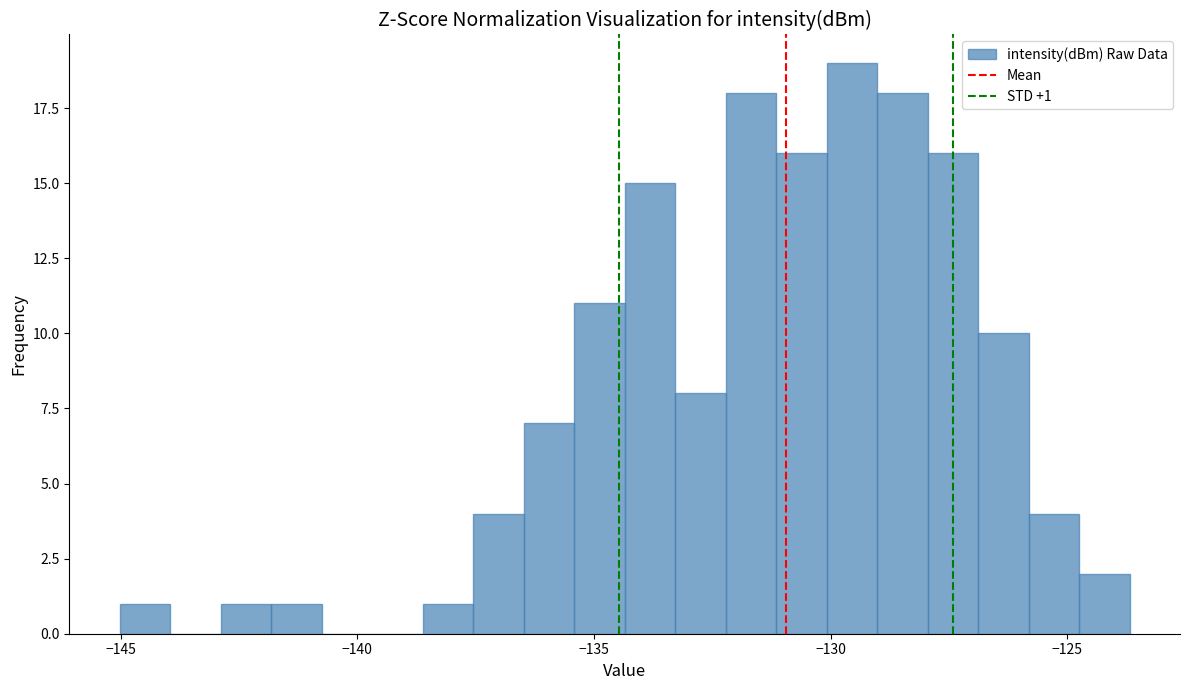

Around what value on the x-axis is the tallest bar? Give the approximate position of its centre, as read against the axis.

-129.5